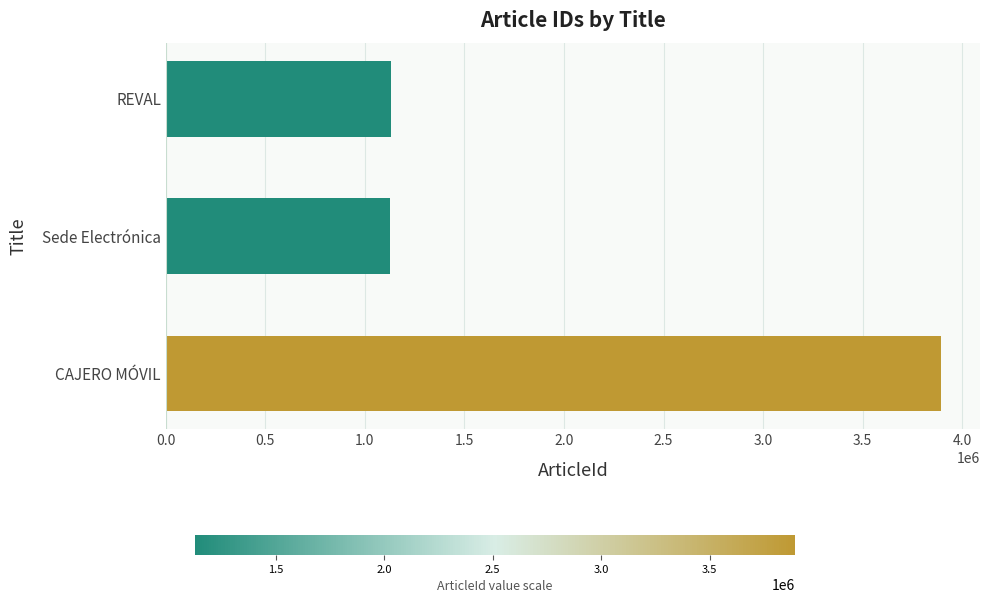

Read the value at CAJERO MÓVIL.

3894094